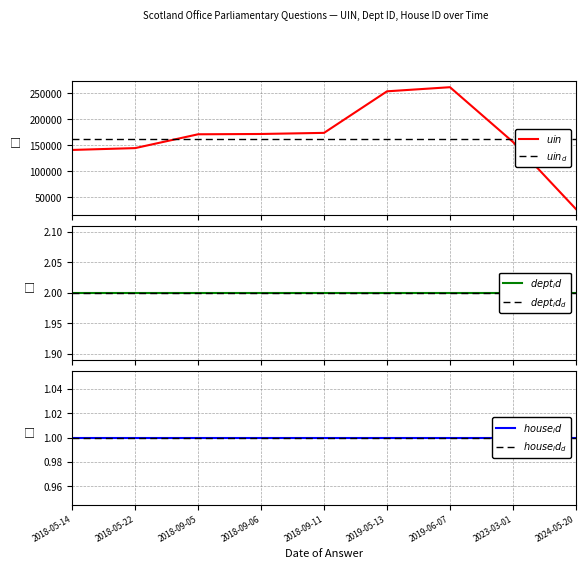

At which label does $uin$ reach its peak?

2019-06-07